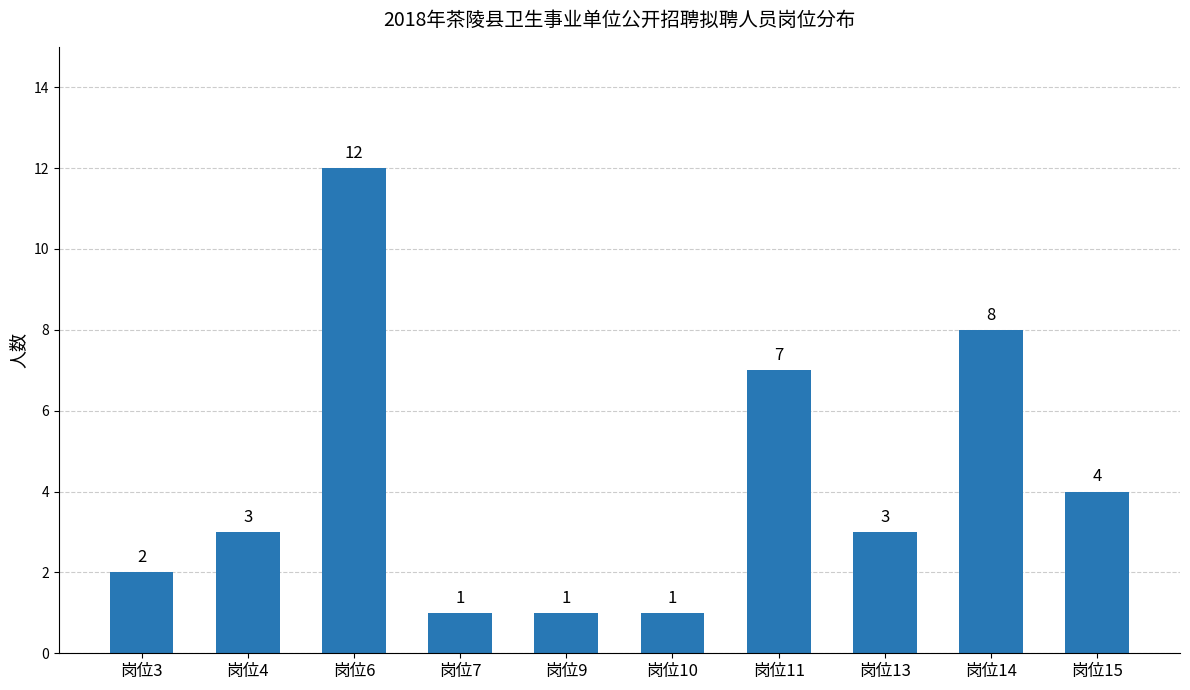

Reading left to right, transcribe all the data shown in this chart.

岗位3=2	岗位4=3	岗位6=12	岗位7=1	岗位9=1	岗位10=1	岗位11=7	岗位13=3	岗位14=8	岗位15=4